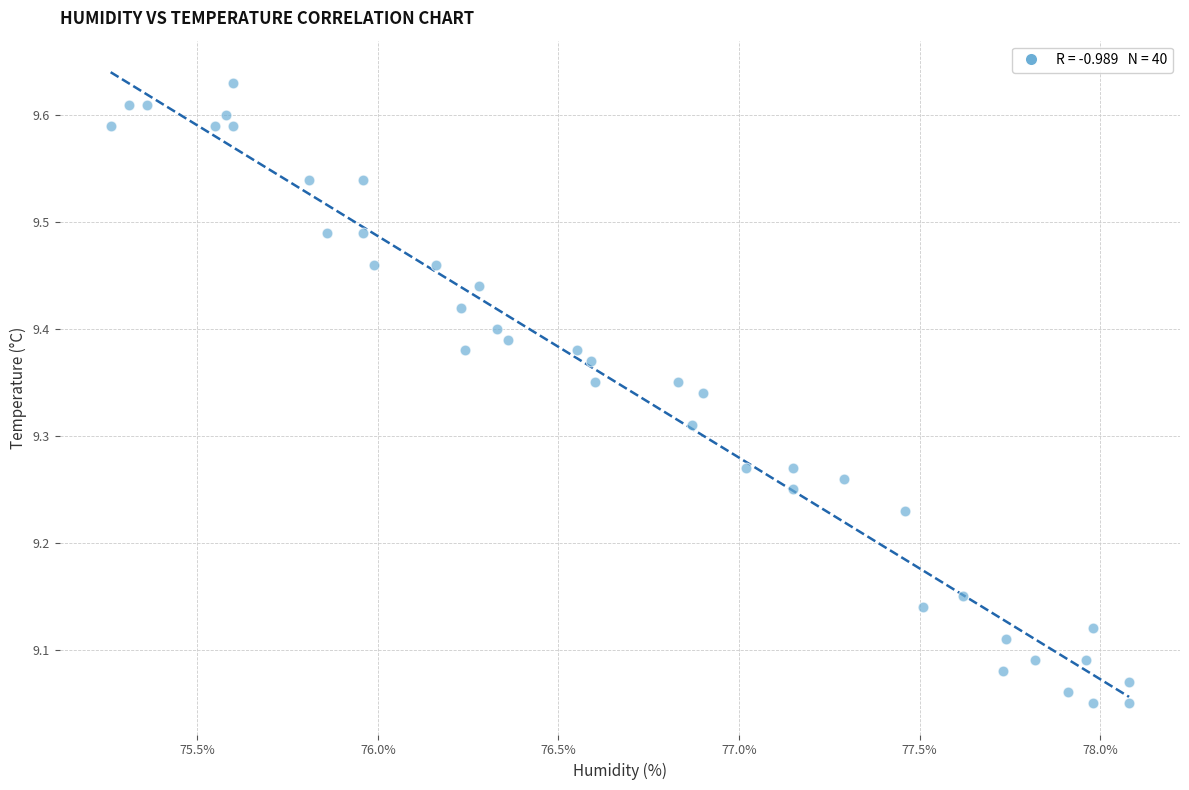

What is the range of Y values (max minus min)?

0.6